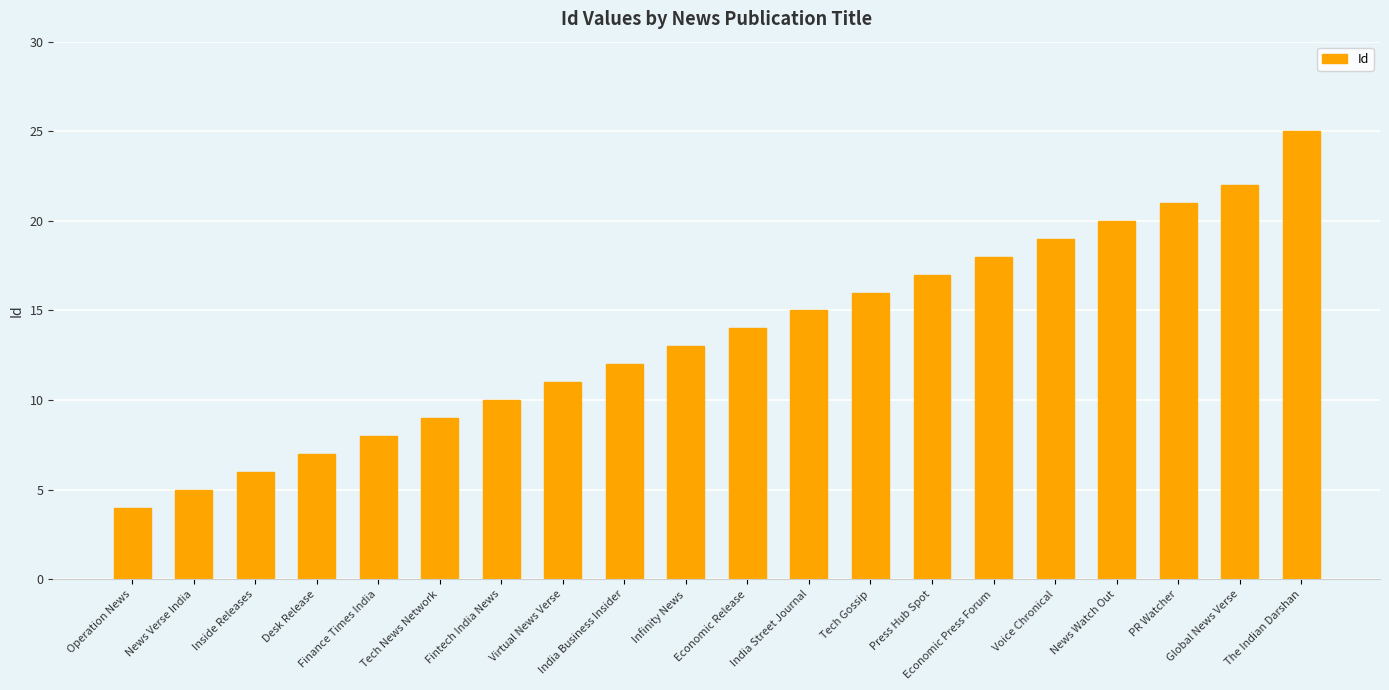

Rank the categories by value from lowest to highest.

Operation News, News Verse India, Inside Releases, Desk Release, Finance Times India, Tech News Network, Fintech India News, Virtual News Verse, India Business Insider, Infinity News, Economic Release, India Street Journal, Tech Gossip, Press Hub Spot, Economic Press Forum, Voice Chronical, News Watch Out, PR Watcher, Global News Verse, The Indian Darshan